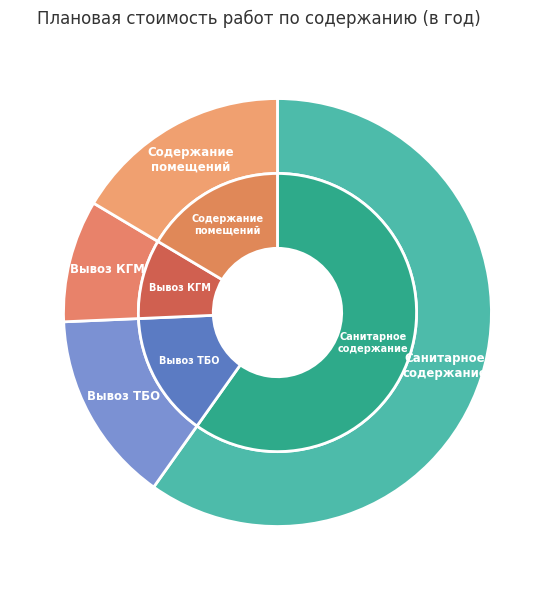

What percentage is the Работы по санитарному содержанию помещений slice, to the nearest percent?

60%